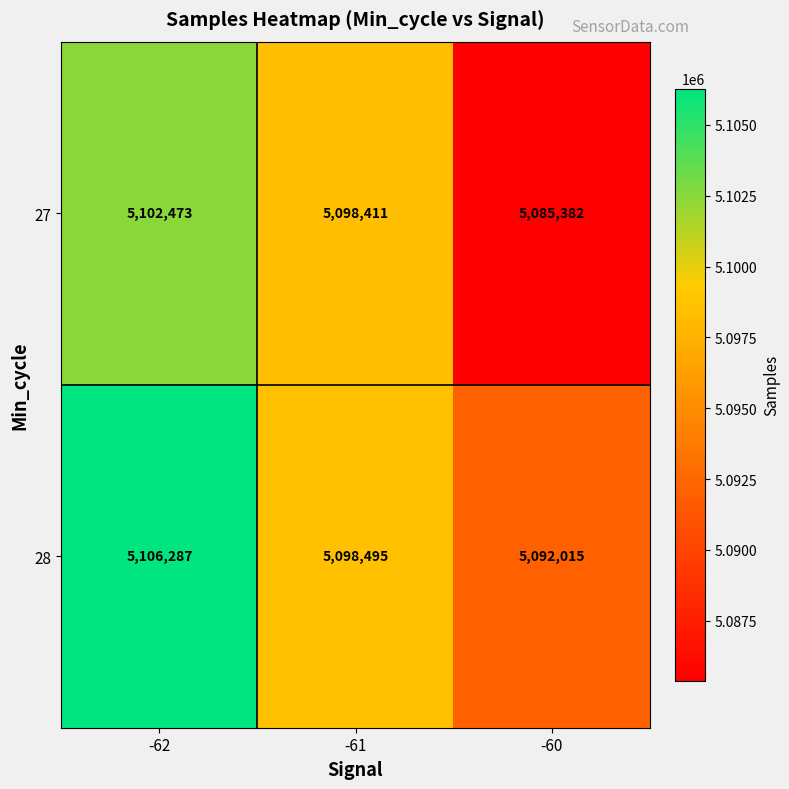

Count the 28 values in the range 5092015 to 5106287.

3